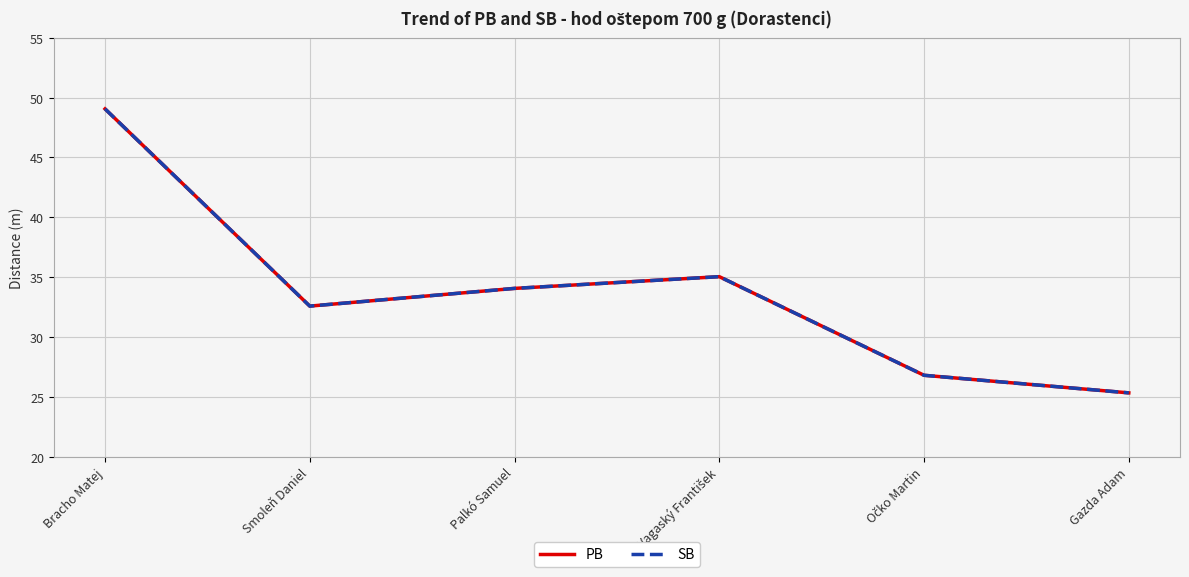

Is this an area chart (filled region under the line)?

No